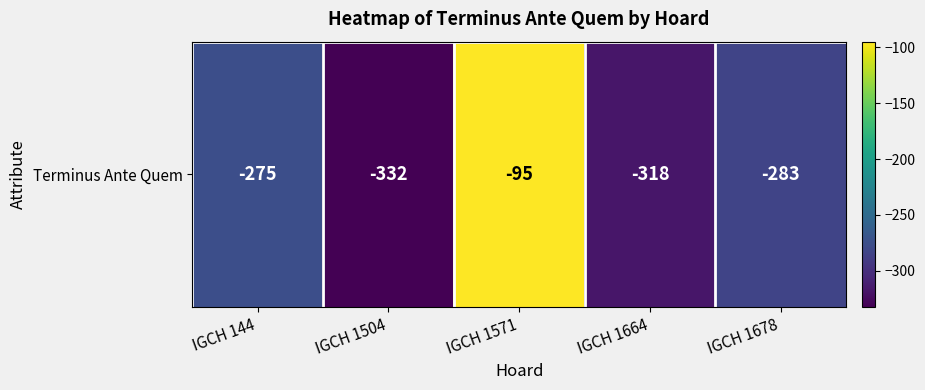

Rank the categories by value from highest to lowest.

IGCH 1571, IGCH 144, IGCH 1678, IGCH 1664, IGCH 1504